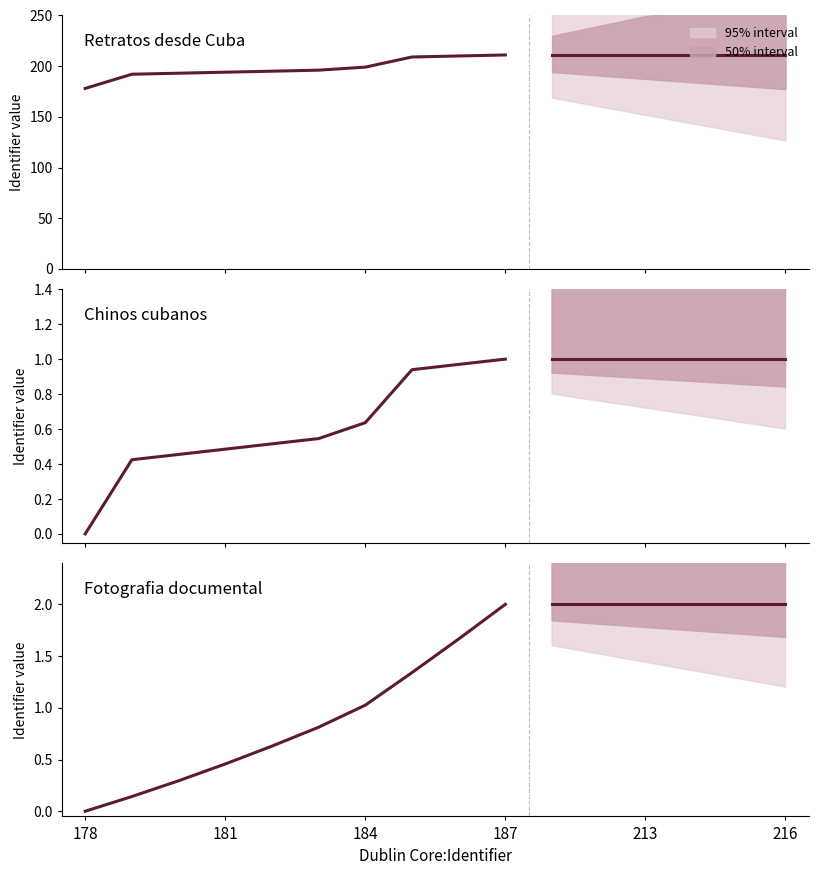

How many series are shown in this chart?

1